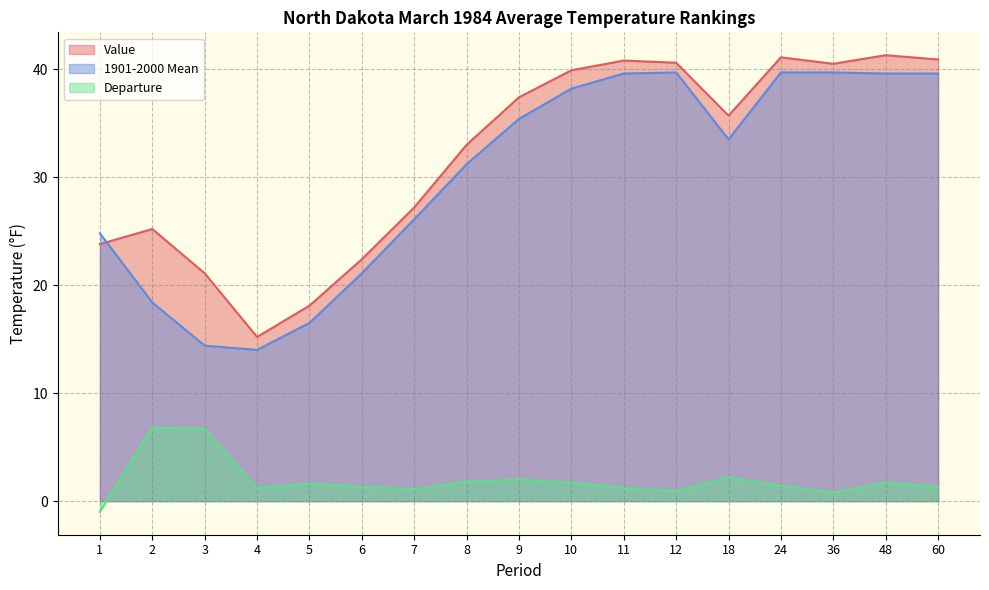

What is the highest value of the Departure series?

6.8